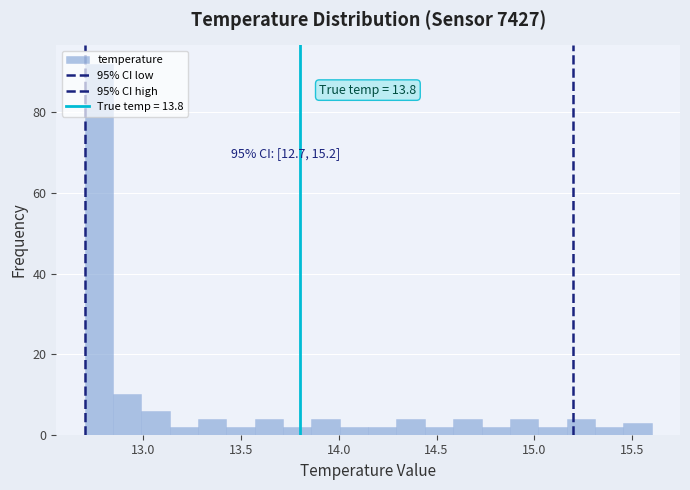

Read against the x-axis, roughly where is the centre of the tallest bar?

12.75